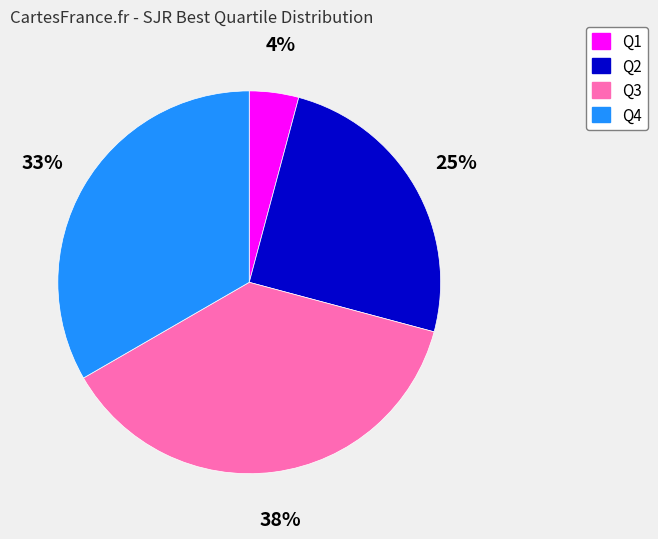

True or false: Q3 accounts for 38% of the total.

True